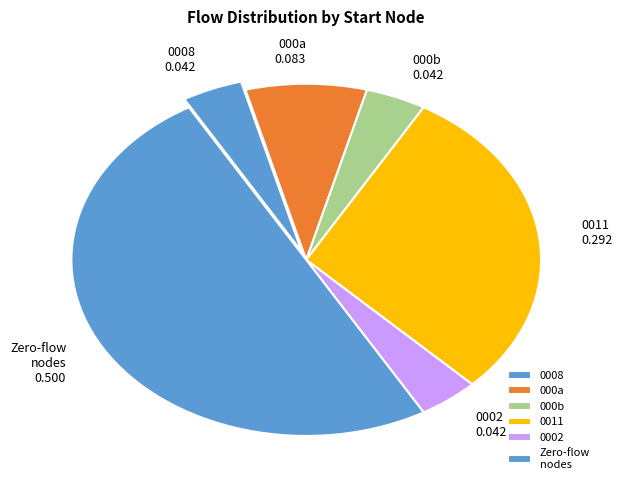

Is it true that 000b is 13% of the pie?

False